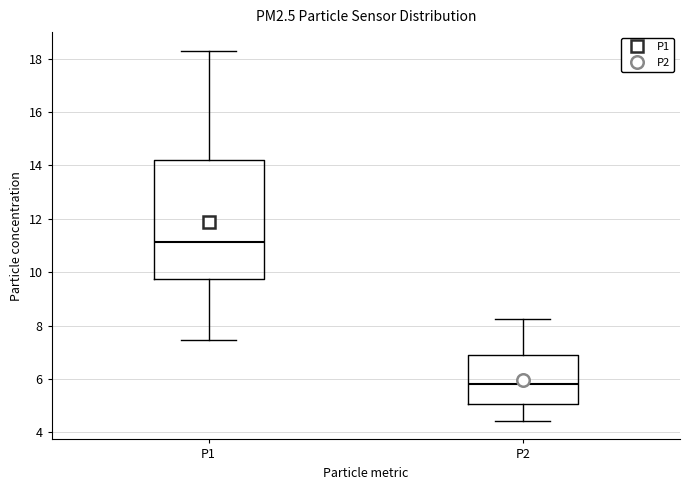

Which box's median line is the lowest?

P2